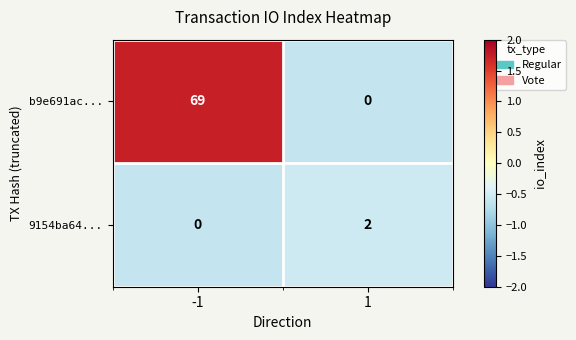

The value of 9154ba64... at -1 is 1. True or false?

False